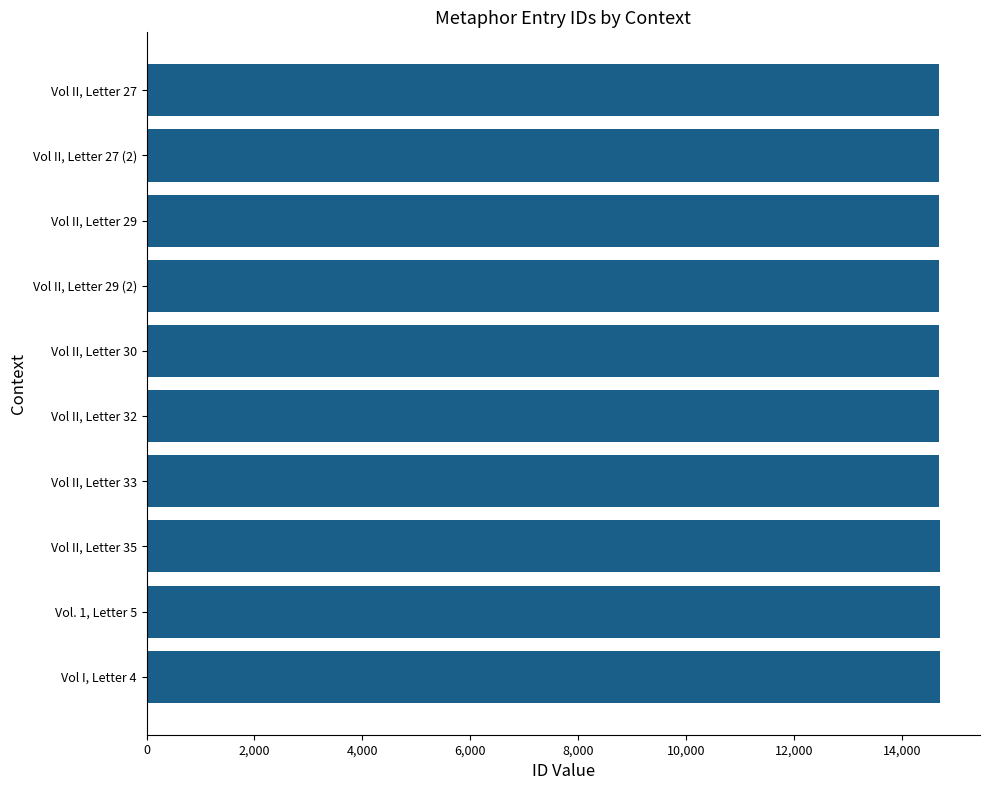

Is it true that the value at Vol II, Letter 32 is 14687?

True